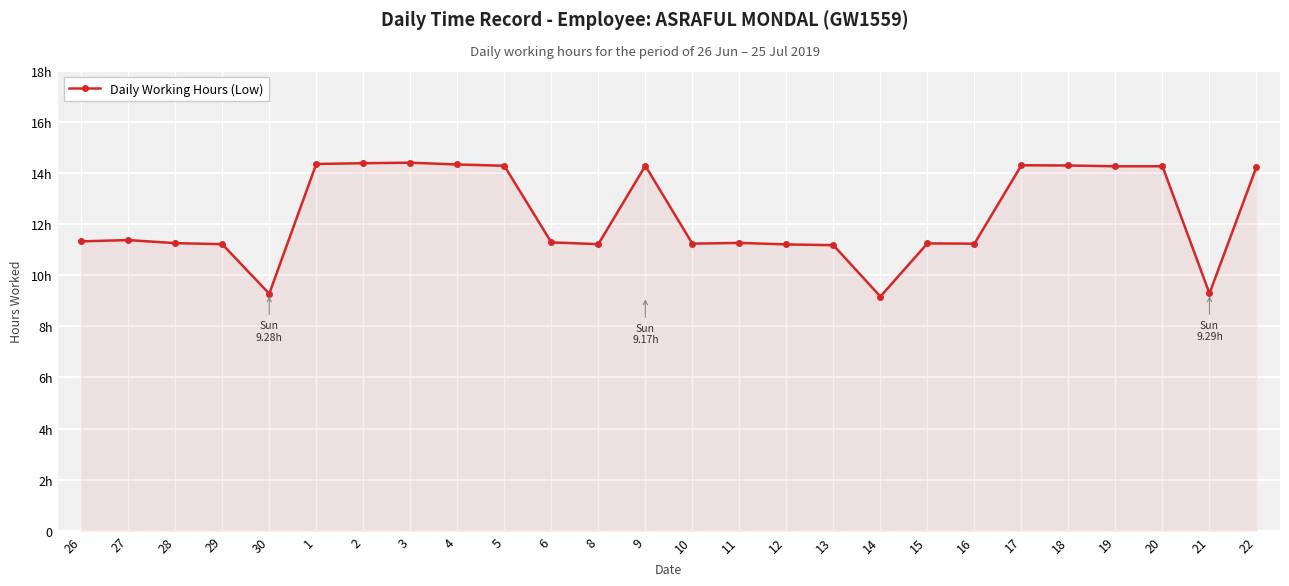

Is this an area chart (filled region under the line)?

Yes